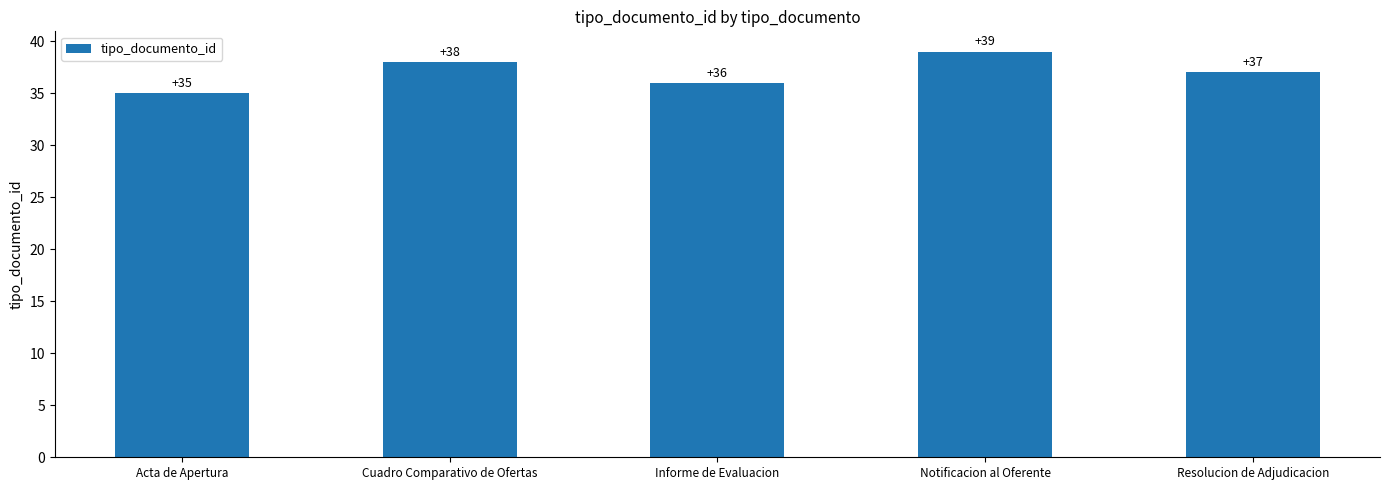

What is the ratio of the value at Notificacion al Oferente to the value at Acta de Apertura?

1.1